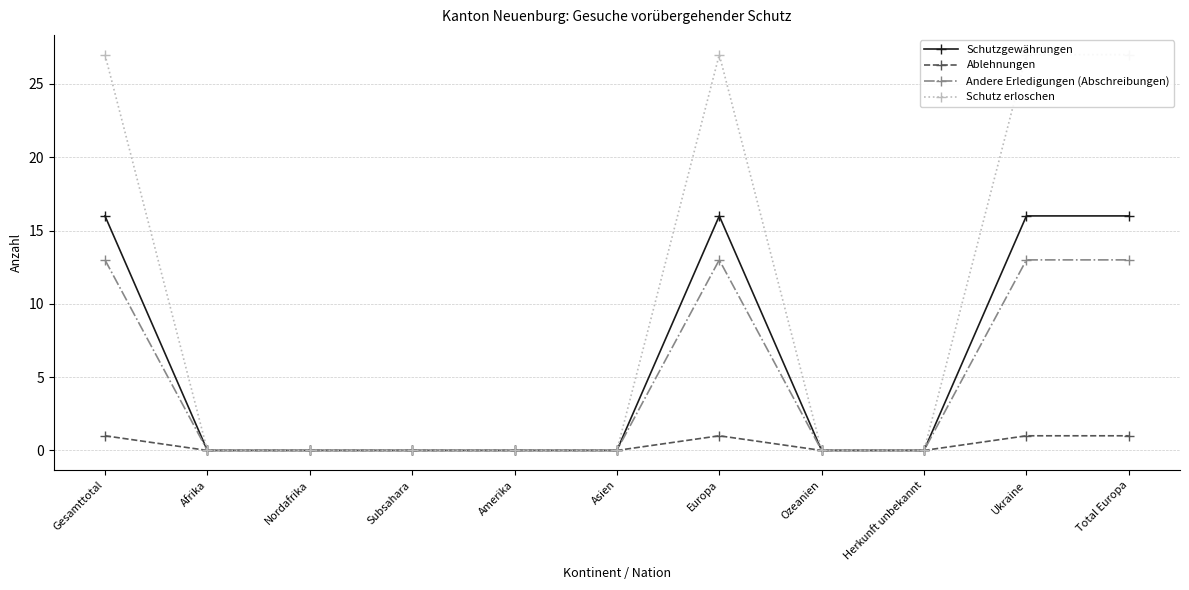

Does the chart display data point markers on the line(s)?

Yes